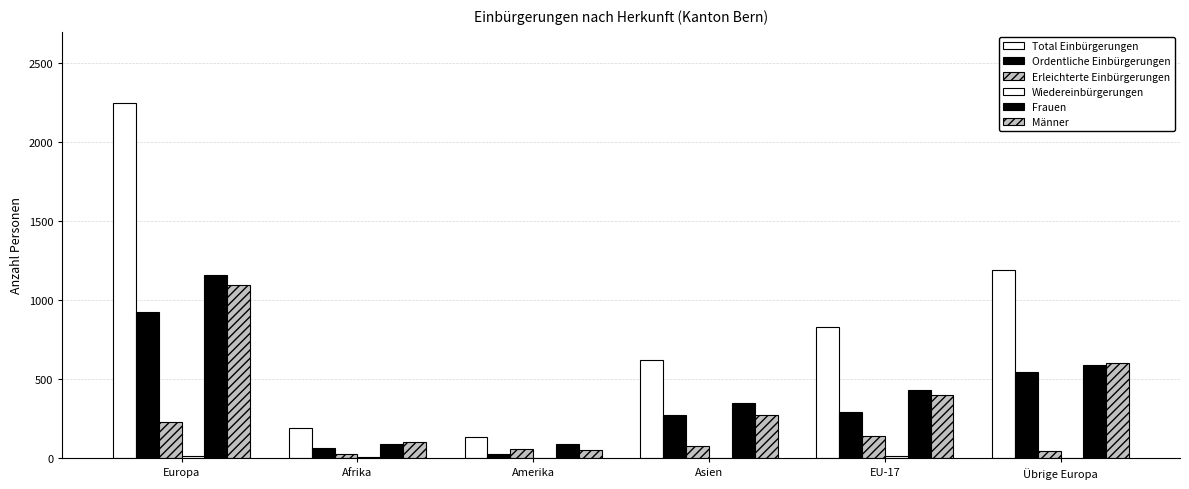

Which category has the highest value in the Total Einbürgerungen series?

Europa